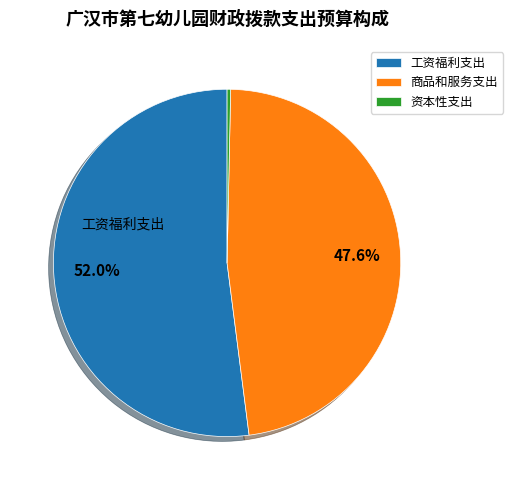

To the nearest percent, what portion does 工资福利支出 represent?

52%